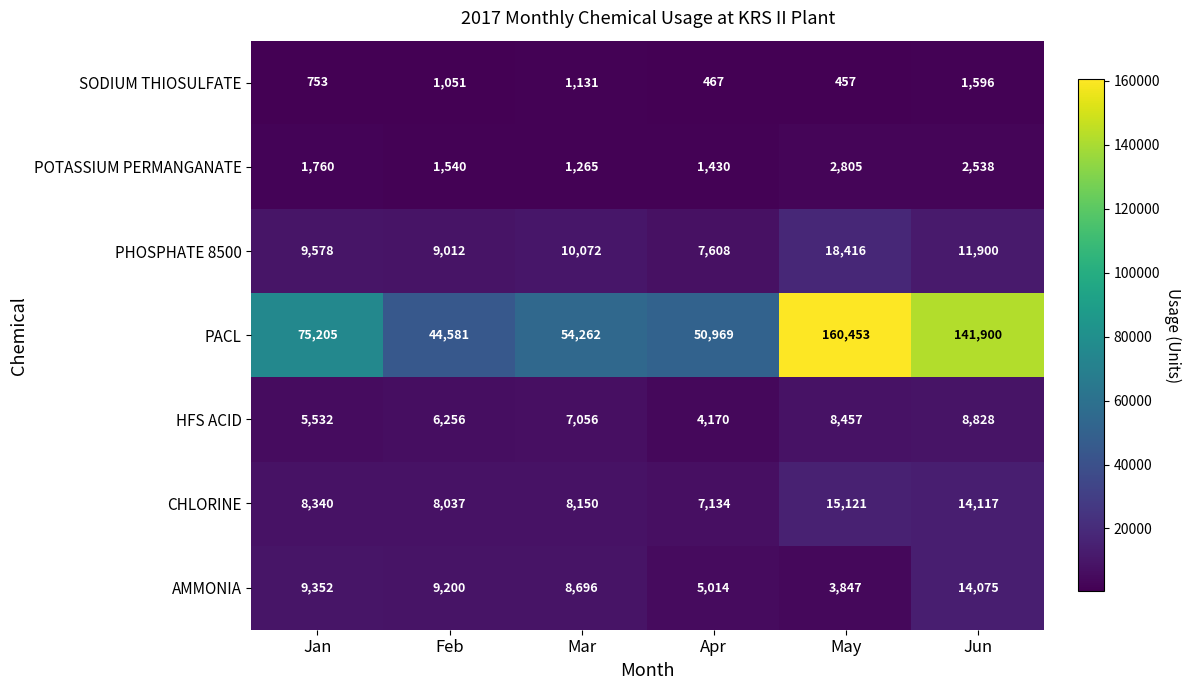

At which category is the sum across all series the highest?

May